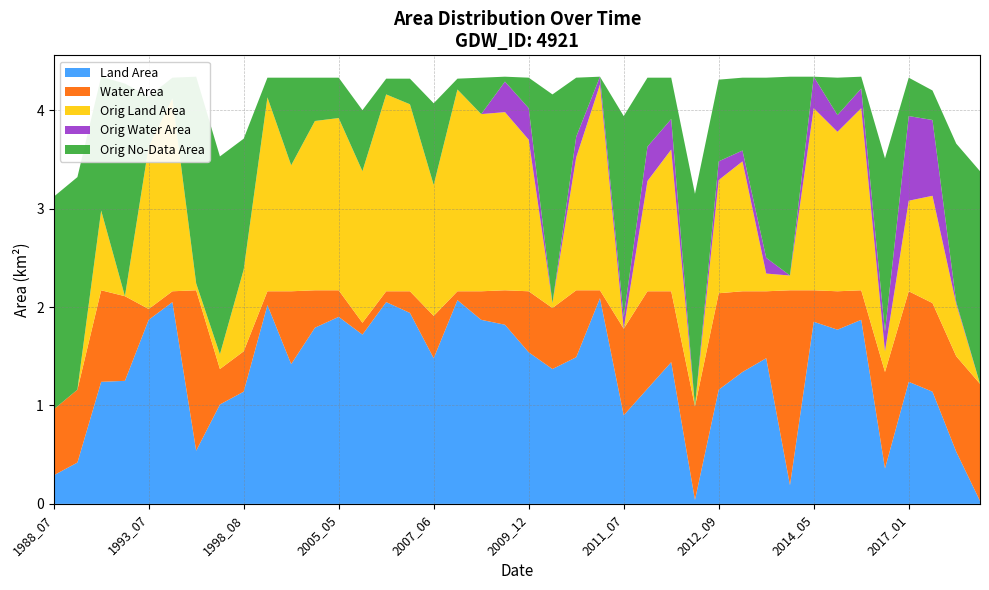

Reading left to right, transcribe all the data shown in this chart.

landArea: 0.3	0.4	1.2	1.2	1.9	2.0	0.5	1.0	1.1	2.0	1.4	1.8	1.9	1.7	2.0	1.9	1.5	2.1	1.9	1.8	1.5	1.4	1.5	2.1	0.9	1.2	1.4	0.0	1.2	1.3	1.5	0.2	1.9	1.8	1.9	0.4	1.2	1.1	0.5	0.0
waterArea: 0.7	0.7	0.9	0.9	0.1	0.1	1.6	0.4	0.4	0.1	0.7	0.4	0.3	0.1	0.1	0.2	0.4	0.1	0.3	0.3	0.6	0.6	0.7	0.1	0.9	1.0	0.7	0.9	1.0	0.8	0.7	2.0	0.3	0.4	0.3	1.0	0.9	0.9	1.0	1.2
origlandArea: 0.0	0.0	0.8	0.0	1.6	2.0	0.1	0.1	0.8	2.0	1.3	1.7	1.8	1.5	2.0	1.9	1.3	2.0	1.8	1.8	1.5	0.1	1.4	2.1	0.0	1.1	1.4	0.0	1.1	1.3	0.2	0.1	1.9	1.6	1.9	0.2	0.9	1.1	0.5	0.0
origWaterArea: 0.0	0.0	0.0	0.0	0.0	0.0	0.0	0.0	0.0	0.0	0.0	0.0	0.0	0.0	0.0	0.0	0.0	0.0	0.0	0.3	0.3	0.0	0.2	0.1	0.1	0.3	0.3	0.0	0.2	0.1	0.2	0.0	0.3	0.2	0.2	0.2	0.9	0.8	0.0	0.0
origNoDataArea: 2.2	2.2	1.4	2.2	0.5	0.2	2.1	2.0	1.3	0.2	0.9	0.4	0.4	0.6	0.2	0.3	0.8	0.1	0.4	0.1	0.3	2.1	0.6	0.0	2.0	0.7	0.4	2.2	0.8	0.7	1.8	2.0	0.0	0.4	0.1	1.8	0.4	0.3	1.6	2.2